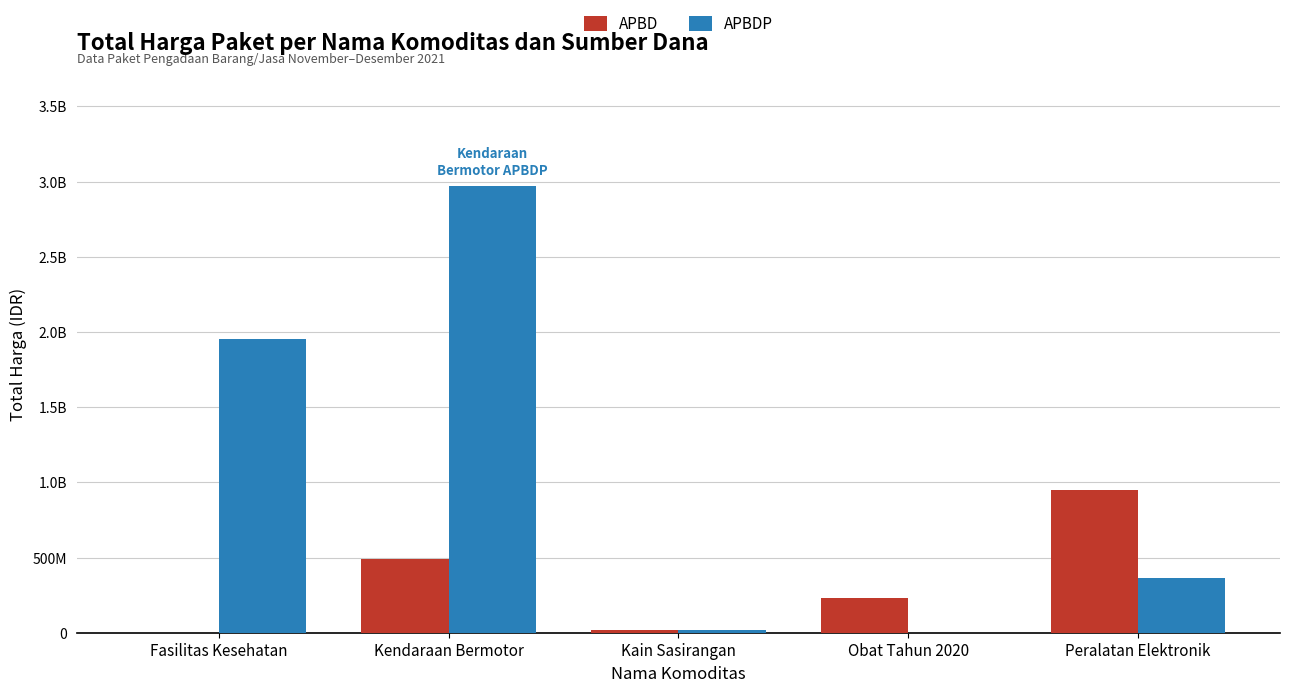

Read the APBD value at Obat Tahun 2020, to the nearest 100.

232893000